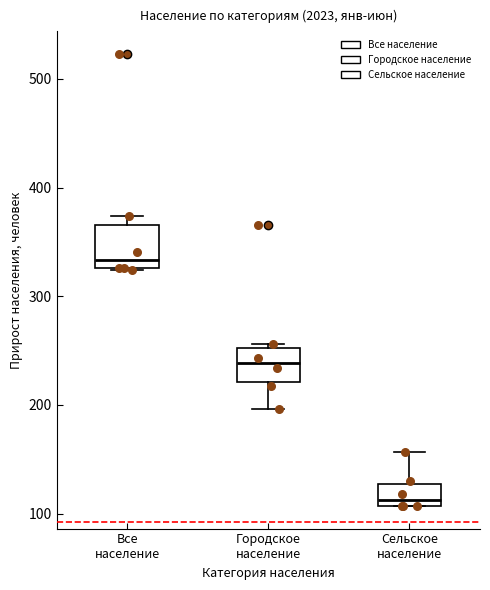

Where is the lower edge of the box for Сельское население on the y-axis? The values are not printed on the chart, so give them approximately, as read against the axis.

110